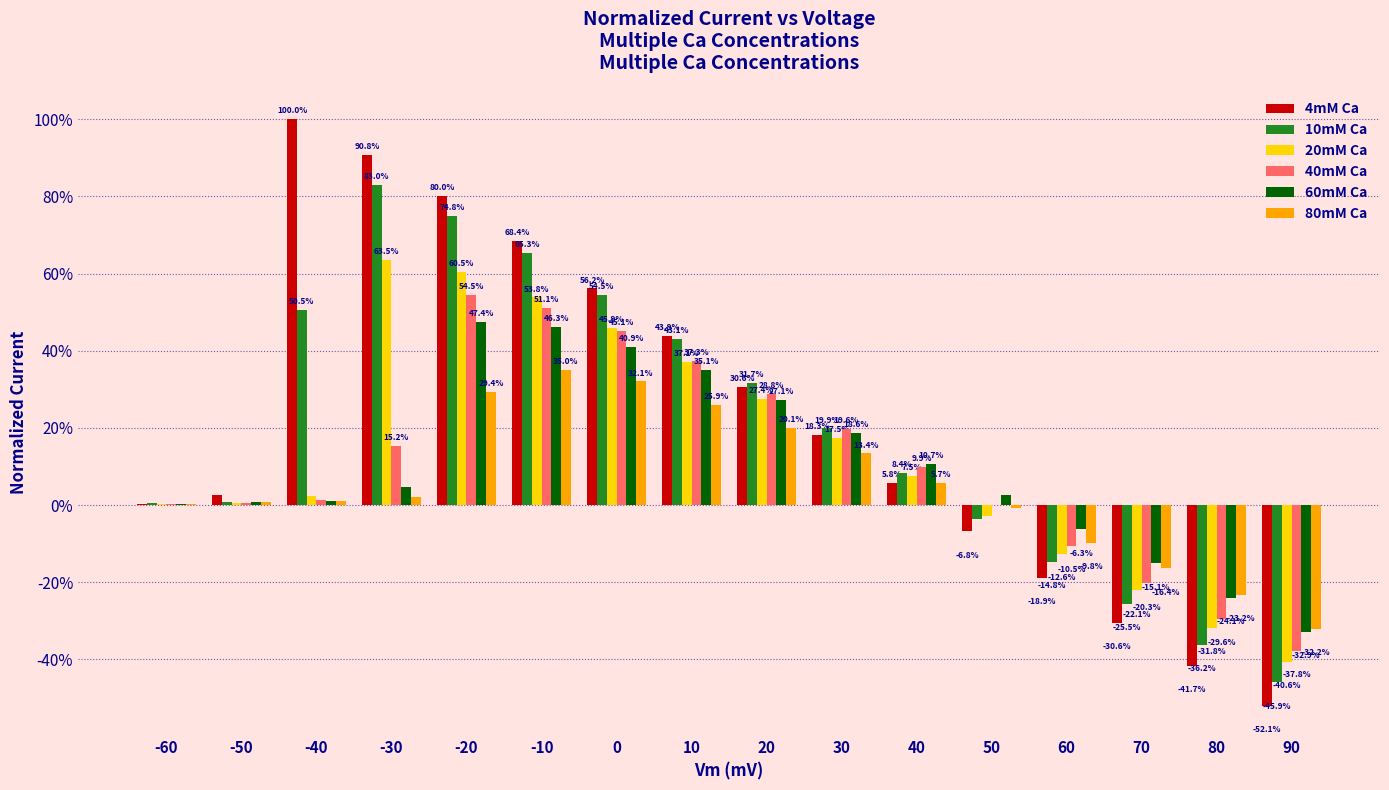

Which category has the highest value in the 4mM Ca series?

-40